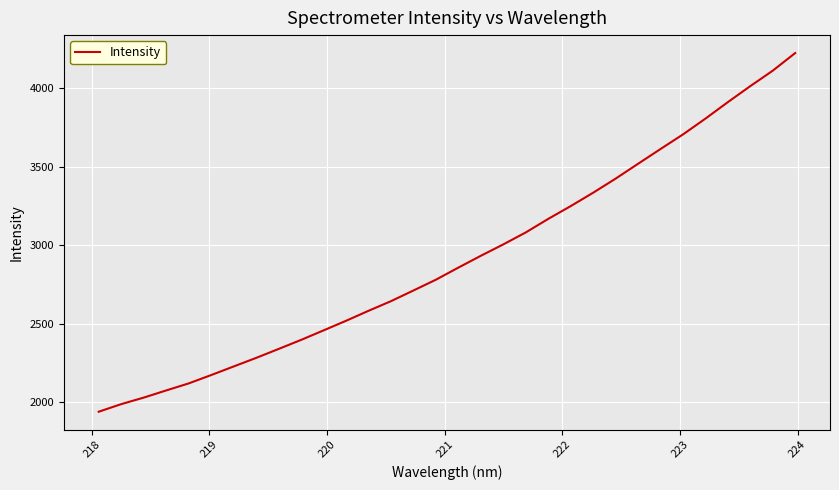

What is the difference between the maximum and minimum values?

2281.0